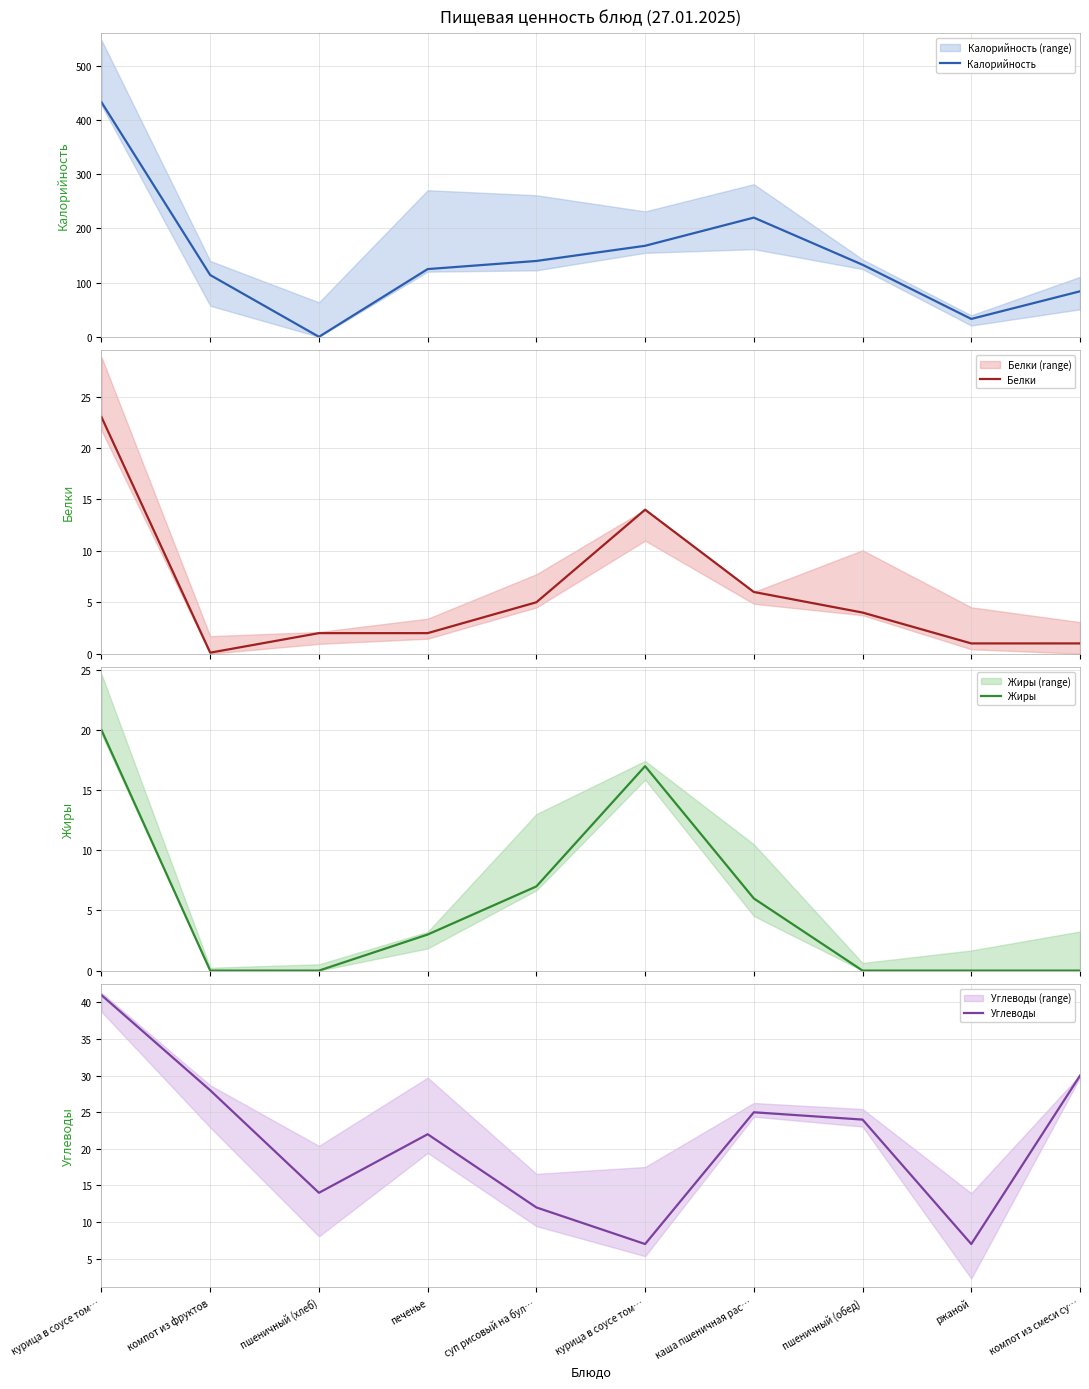

What is the sum of the Калорийность values at суп рисовый на бул… and ржаной?

173.0